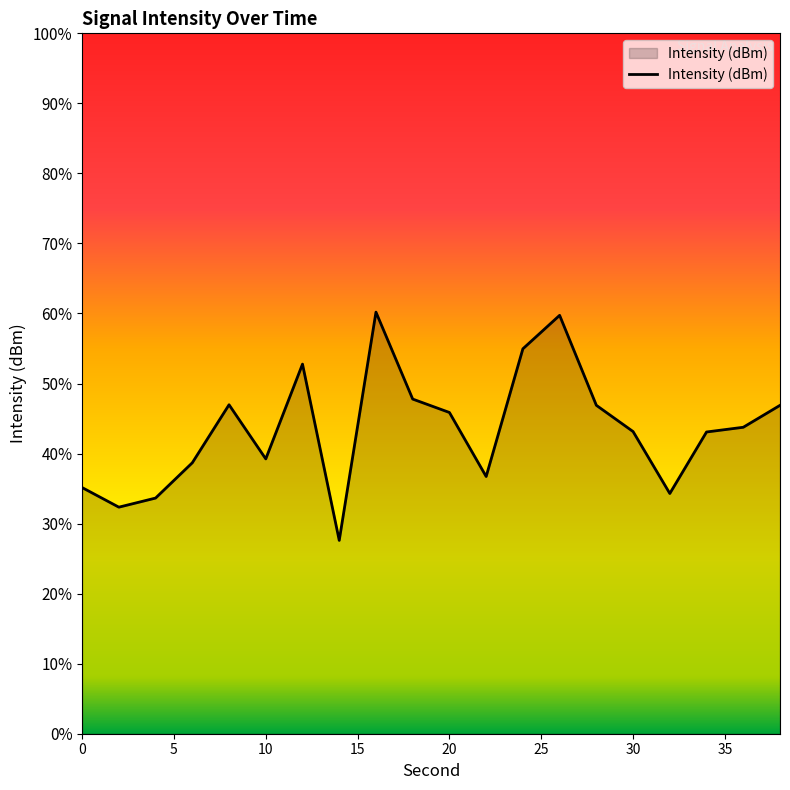

How many interior local valleys (lower than both neighbors) does the data have?

5